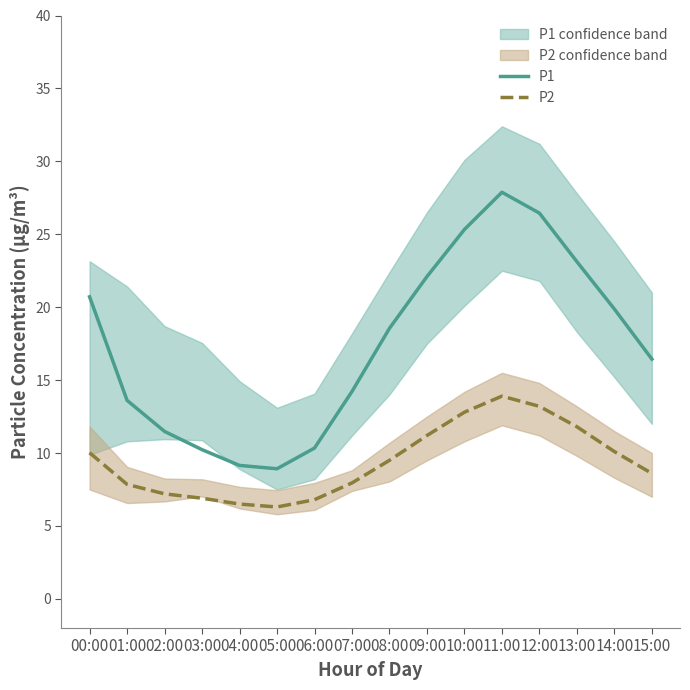

Rank the series at 00:00 from lowest to highest value.

P2, P1